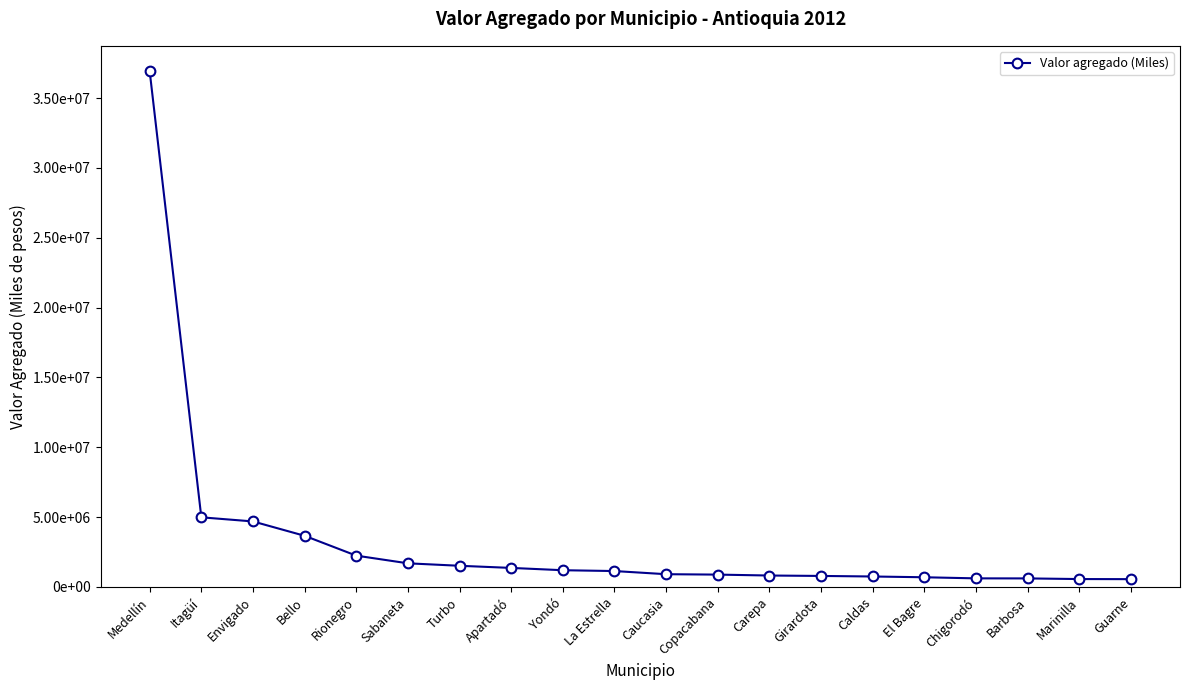

What is the sum of the values at Itagüí and Copacabana?

5875868.5